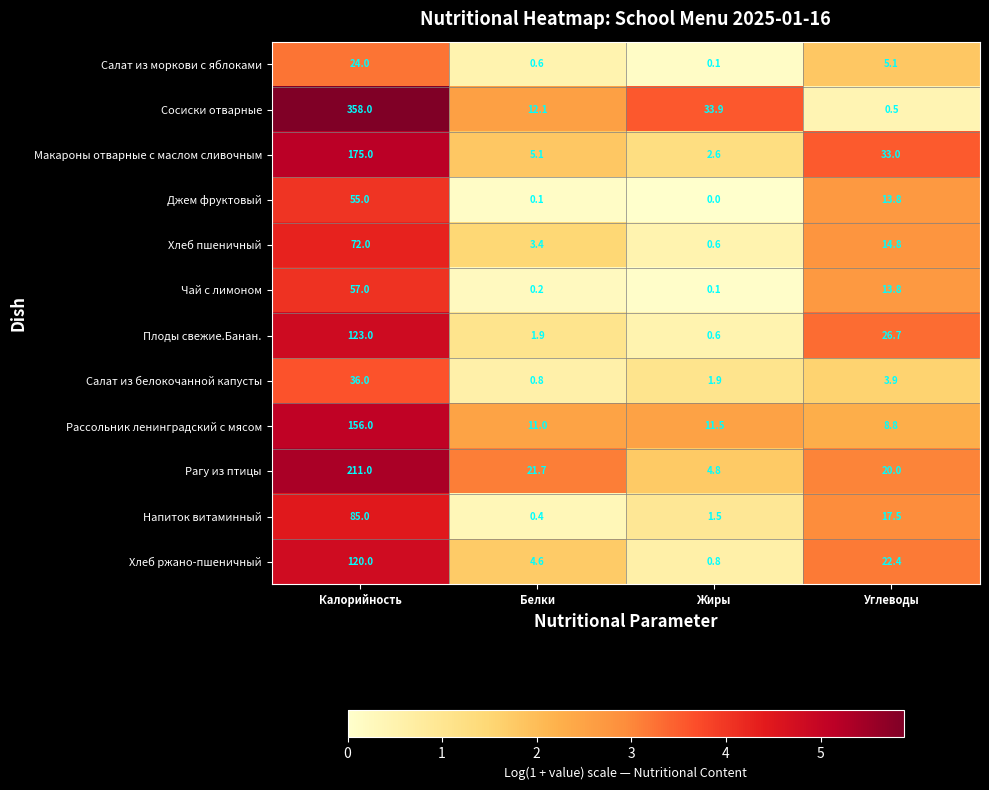

How many values in the Рассольник ленинградский с мясом series are below 11?

1